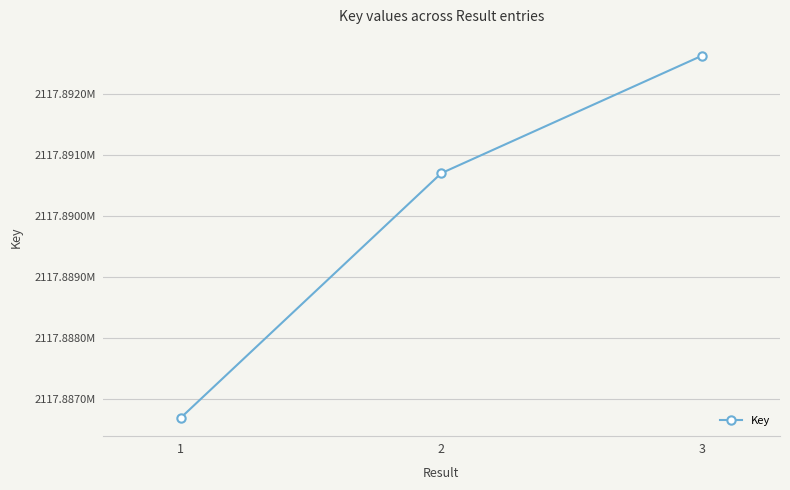

Rank the categories by value from lowest to highest.

1, 2, 3